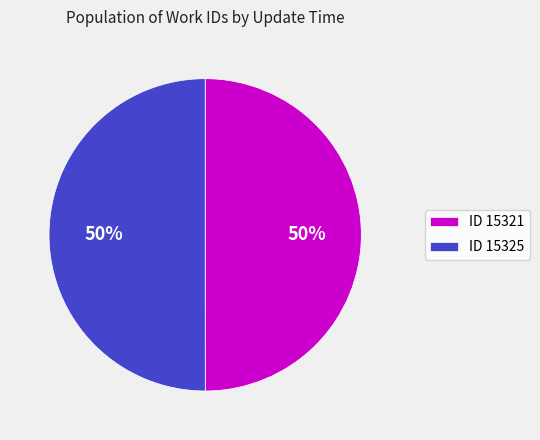

Is it true that ID 15321 is 60% of the pie?

False